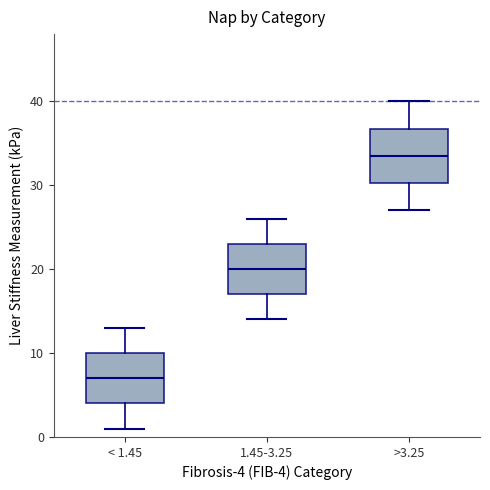

Where is the lower edge of the box for 1.45-3.25 on the y-axis? The values are not printed on the chart, so give them approximately, as read against the axis.

17